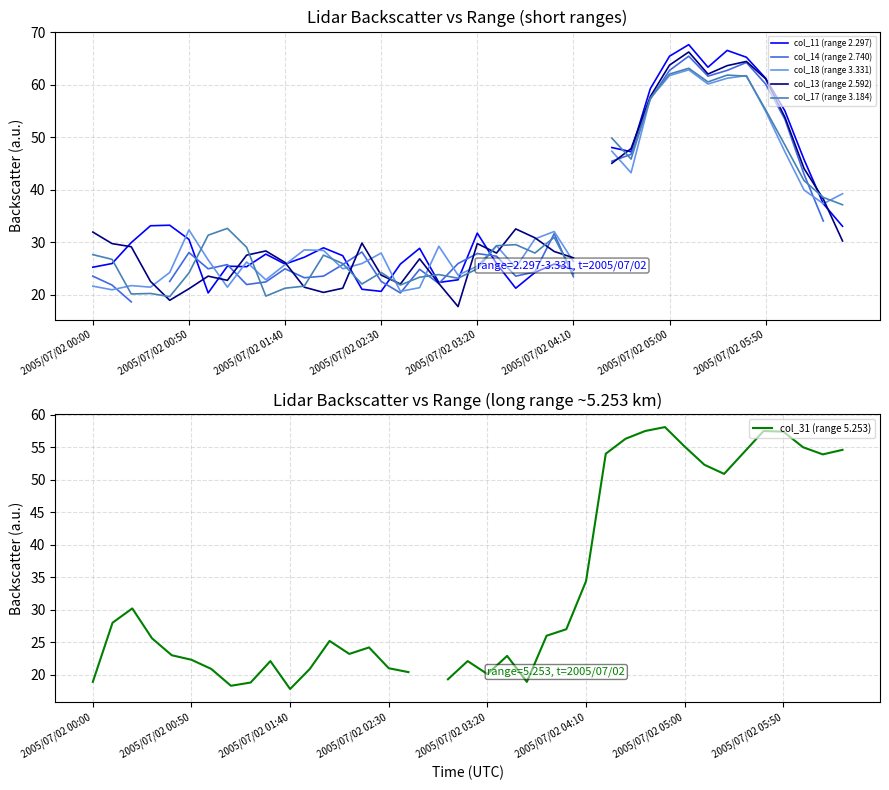

At which label does col_18 (range 3.331) reach its peak?

31